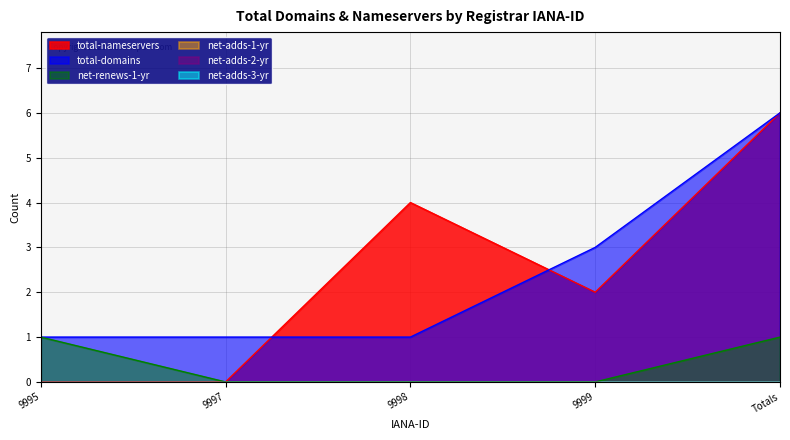

Which category has the highest value across all series?

Totals